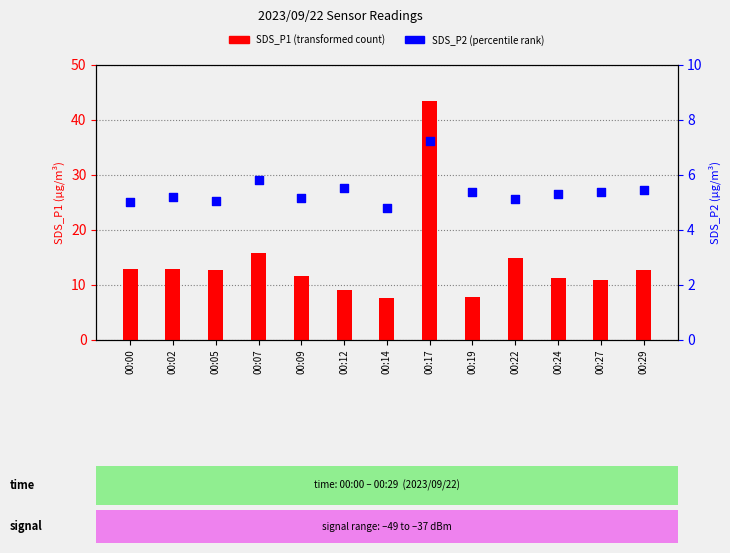

What are all the series names shown in the legend?

SDS_P1 (transformed count), SDS_P2 (percentile rank)